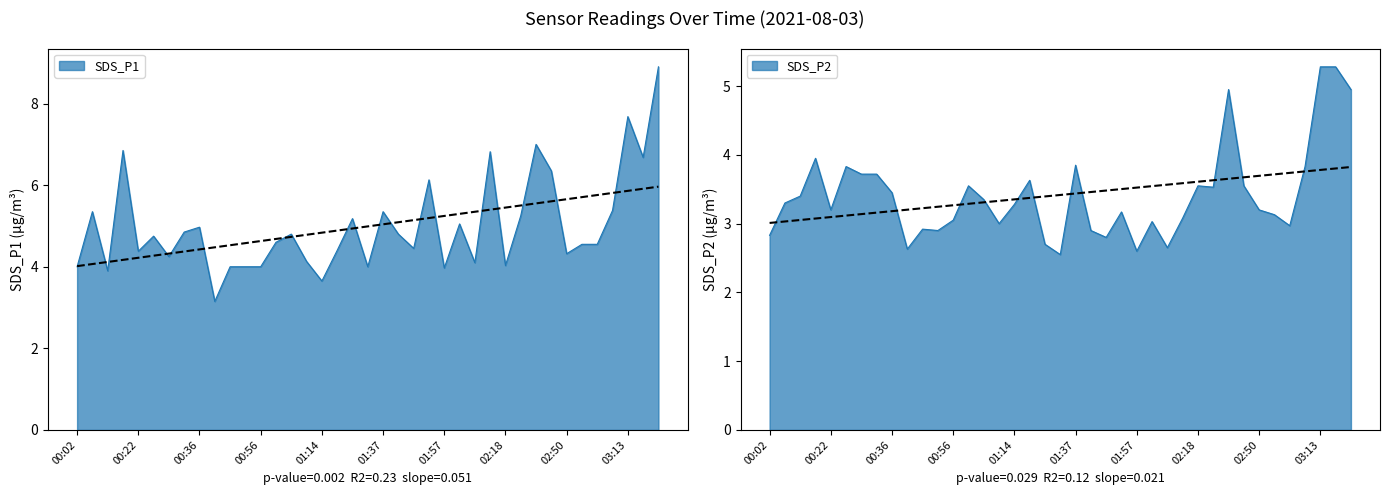

Reading right to left, transcribe all the data shown in this chart.

SDS_P1: 8.9	6.7	7.7	5.4	4.5	4.5	4.3	6.3	7.0	5.2	4.0	6.8	4.1	5.0	4.0	6.1	4.5	4.8	5.3	4.0	5.2	4.4	3.6	4.1	4.8	4.6	4.0	4.0	4.0	3.1	5.0	4.8	4.2	4.8	4.4	6.8	3.9	5.3	4.0
SDS_P2: 5.0	5.3	5.3	3.8	3.0	3.1	3.2	3.5	5.0	3.5	3.5	3.1	2.6	3.0	2.6	3.2	2.8	2.9	3.9	2.5	2.7	3.6	3.3	3.0	3.4	3.5	3.0	2.9	2.9	2.6	3.5	3.7	3.7	3.8	3.2	4.0	3.4	3.3	2.8